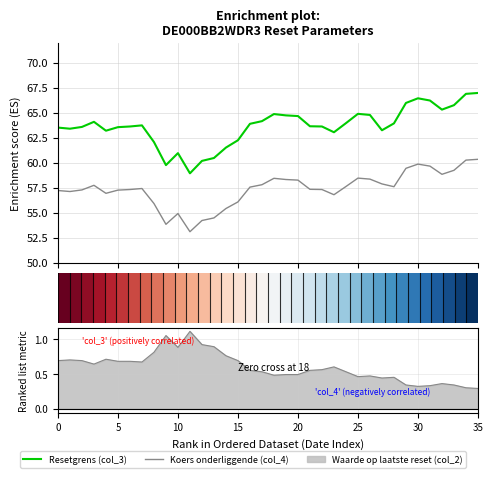

What is the sum of the Resetgrens (col_3) values at 30 and 23?

129.4